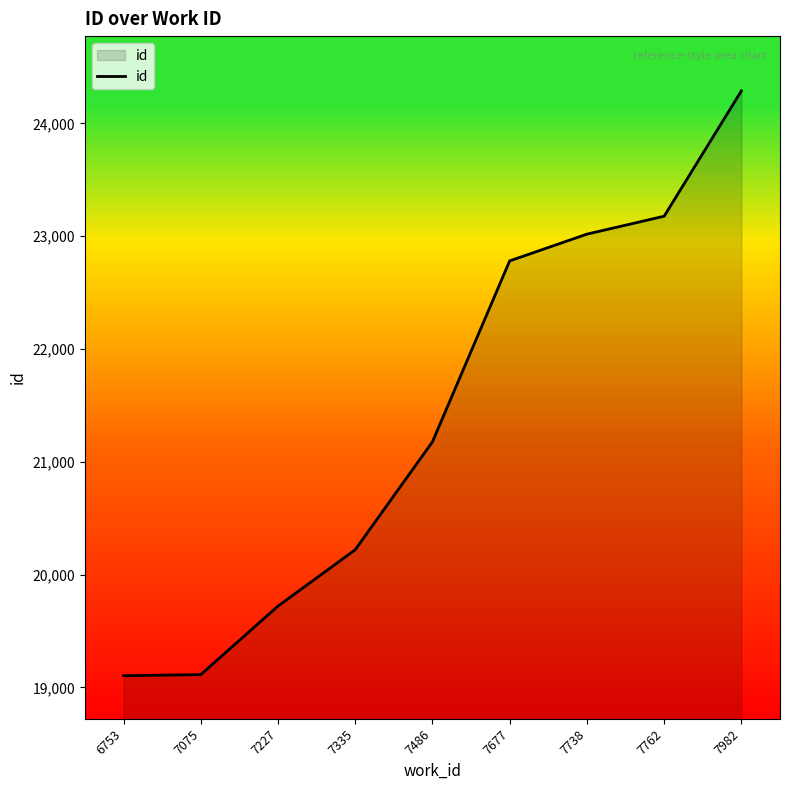

How many series are shown in this chart?

1